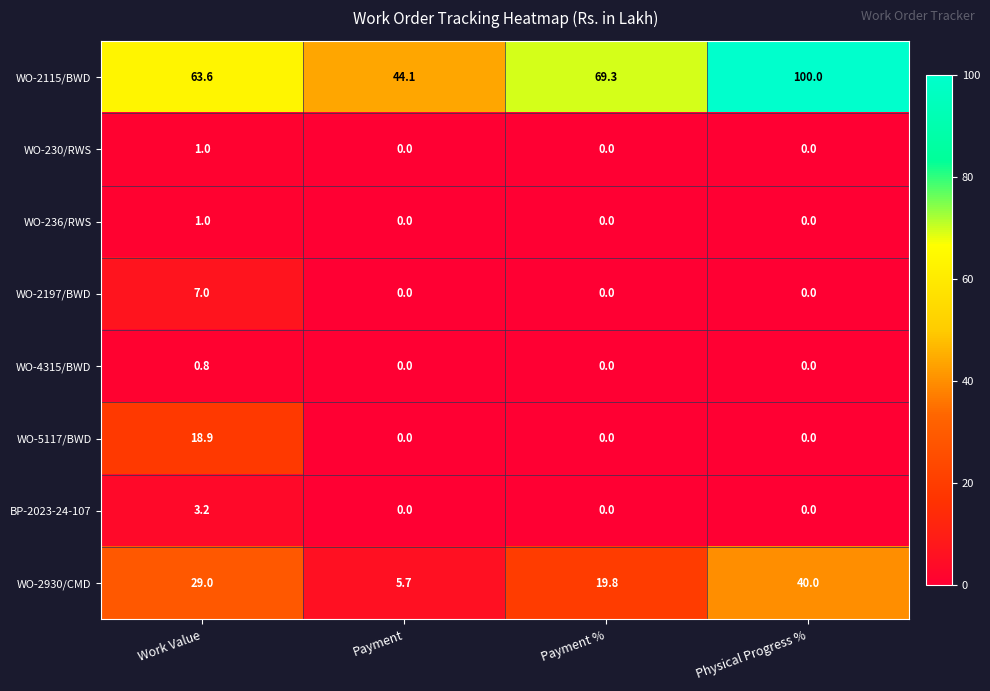

Which category has the highest value across all series?

Physical Progress %